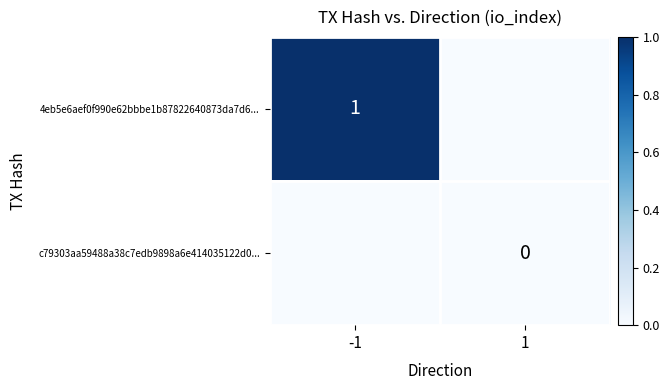

Is it true that 4eb5e6aef0f990e62bbbe1b87822640873da7d6... equals 1 at -1?

True